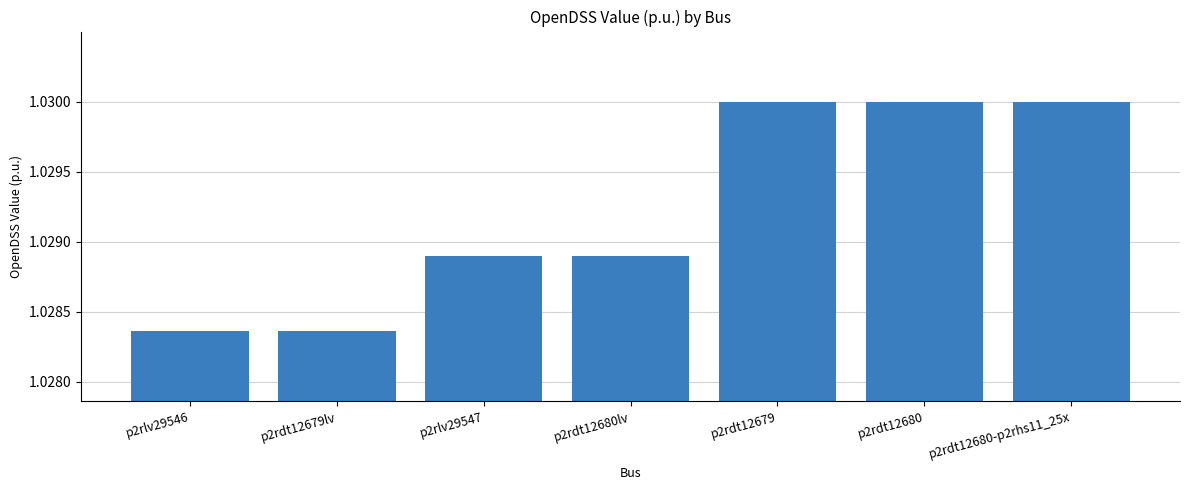

The chart shows a value of 1.5 at p2rdt12679. True or false?

False